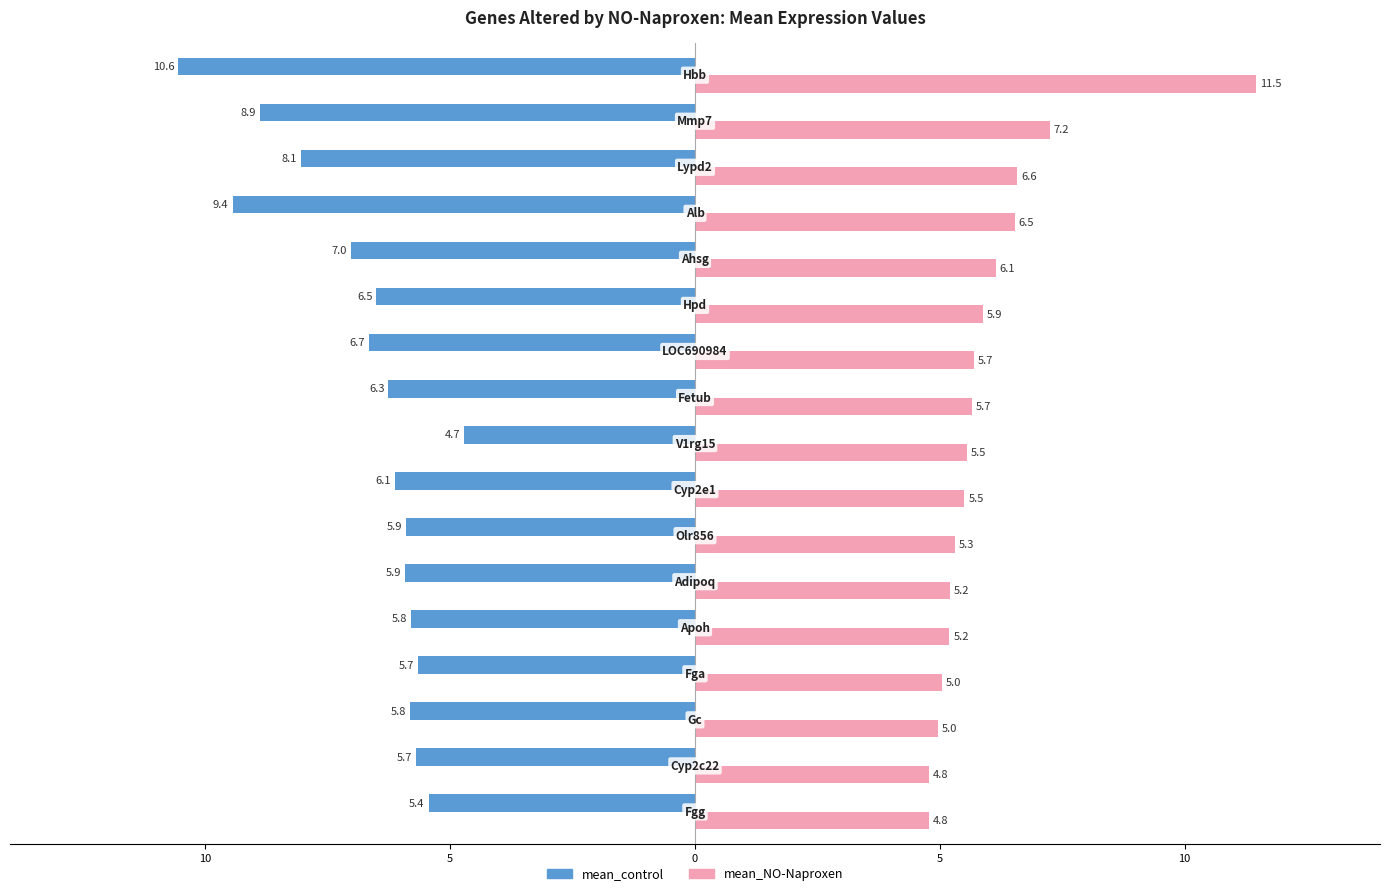

What are all the series names shown in the legend?

mean_control, mean_NO-Naproxen